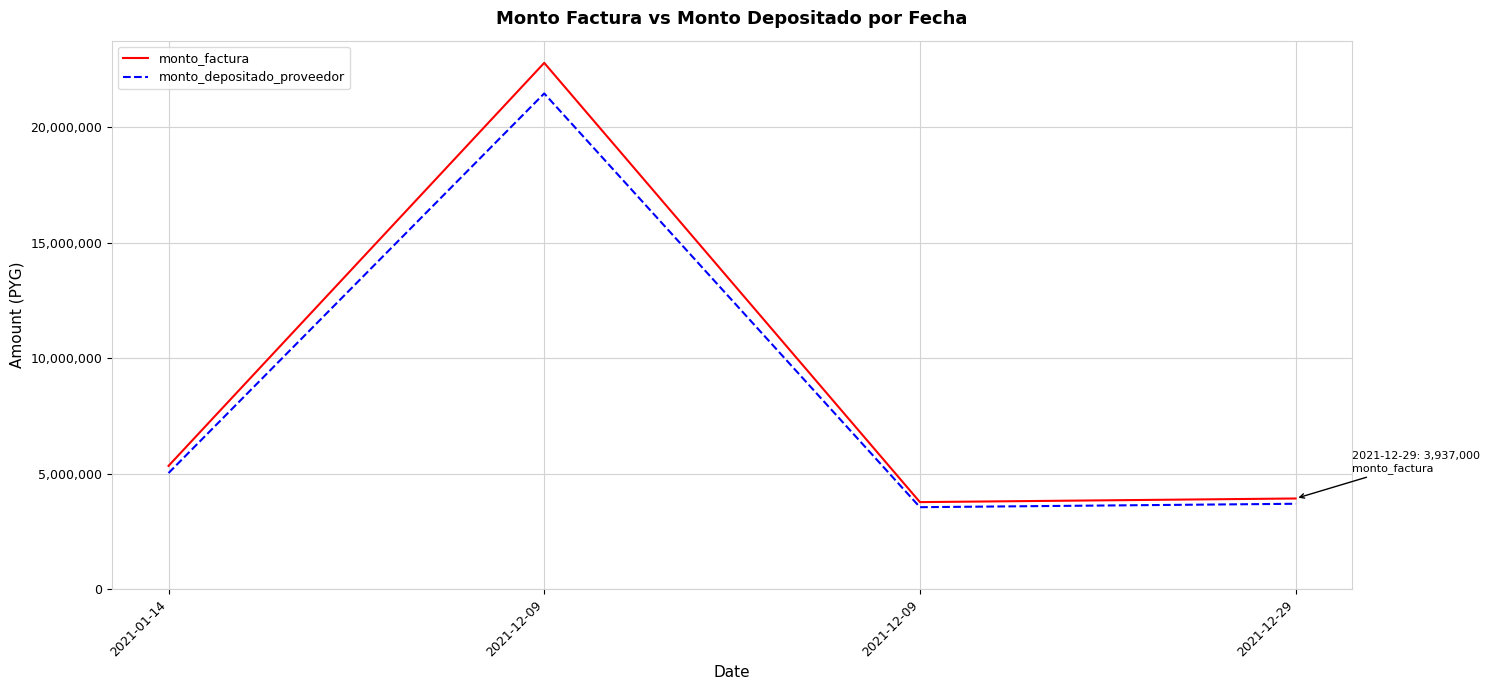

How many series are shown in this chart?

2